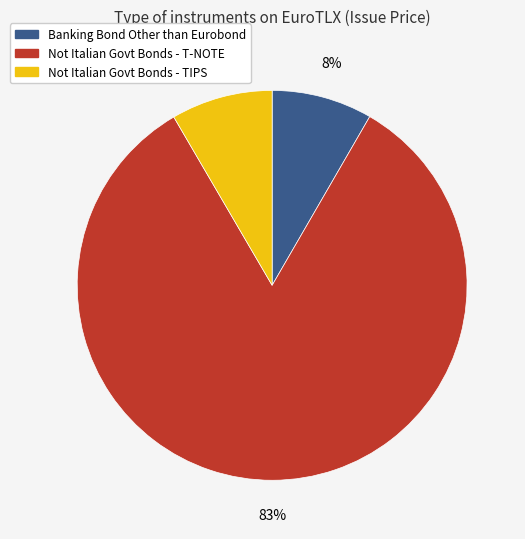

To the nearest percent, what percentage of the pie is Banking Bond Other than Eurobond?

8%